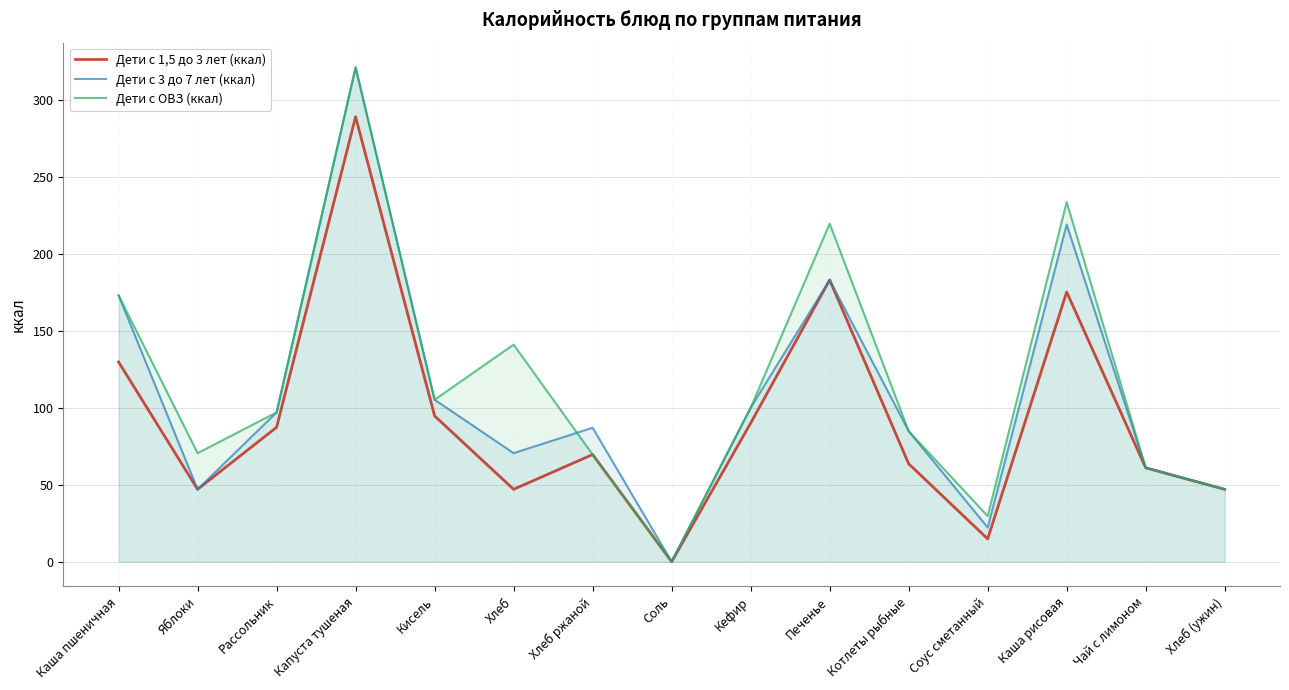

At Соус сметанный, list the series in order from smallest to largest.

Дети с 1,5 до 3 лет (ккал), Дети с 3 до 7 лет (ккал), Дети с ОВЗ (ккал)